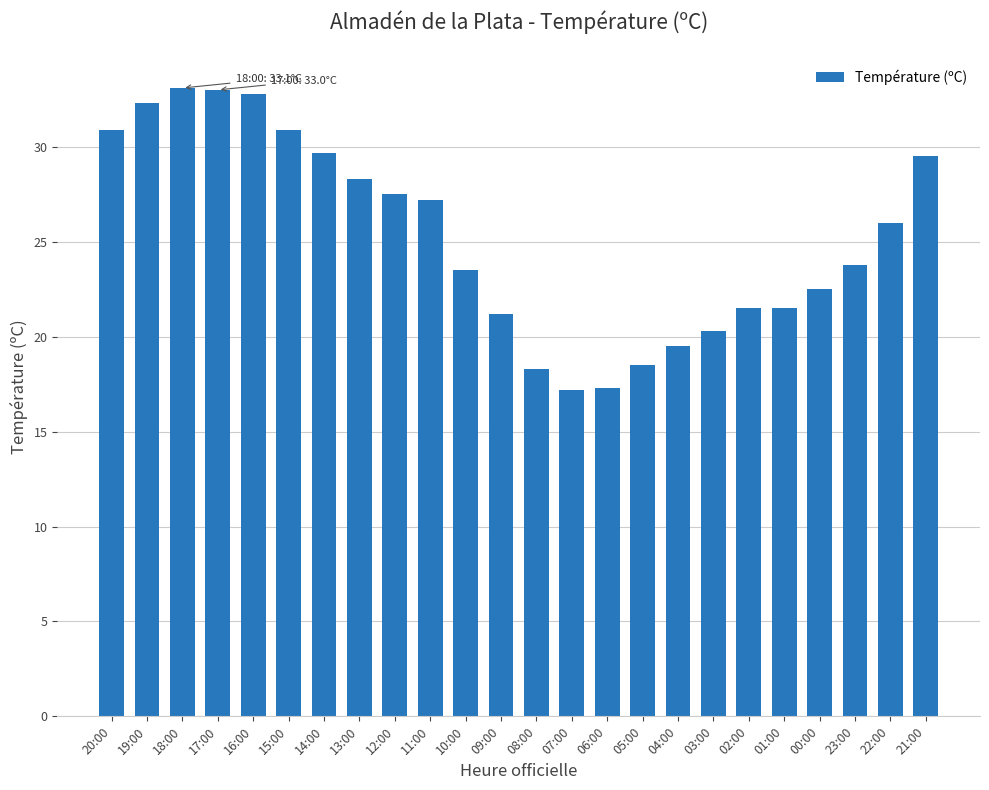

What is the minimum value shown in the chart?

17.2